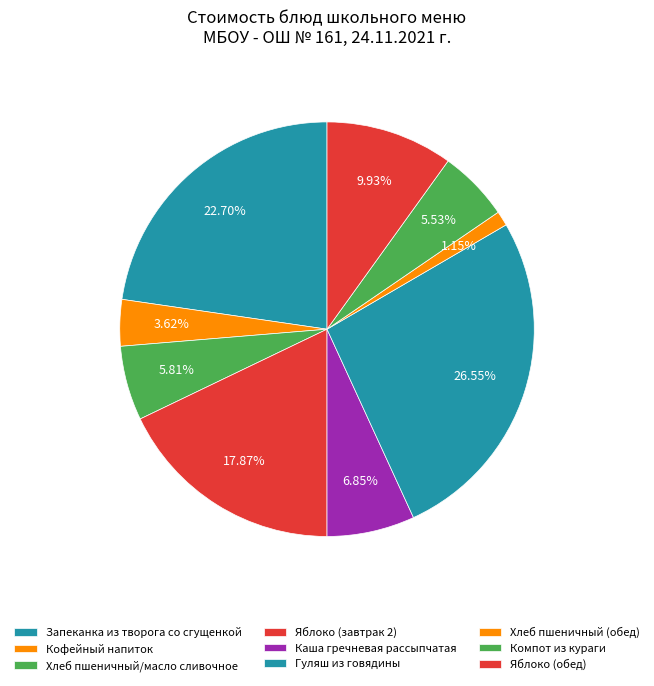

Is it true that Хлеб пшеничный (обед) is 10% of the pie?

False